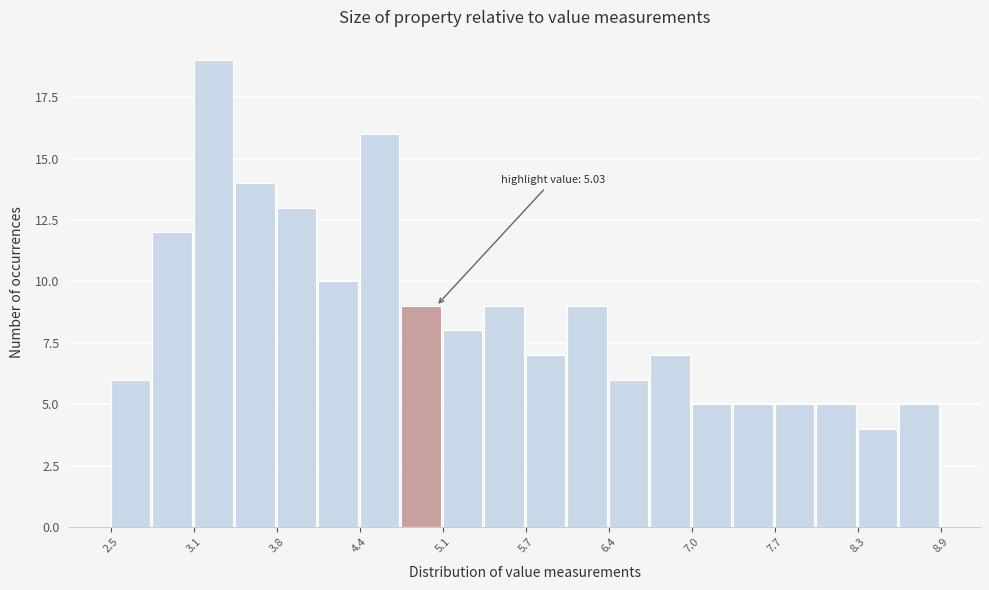

Read against the x-axis, roughly where is the centre of the tallest bar?

3.3